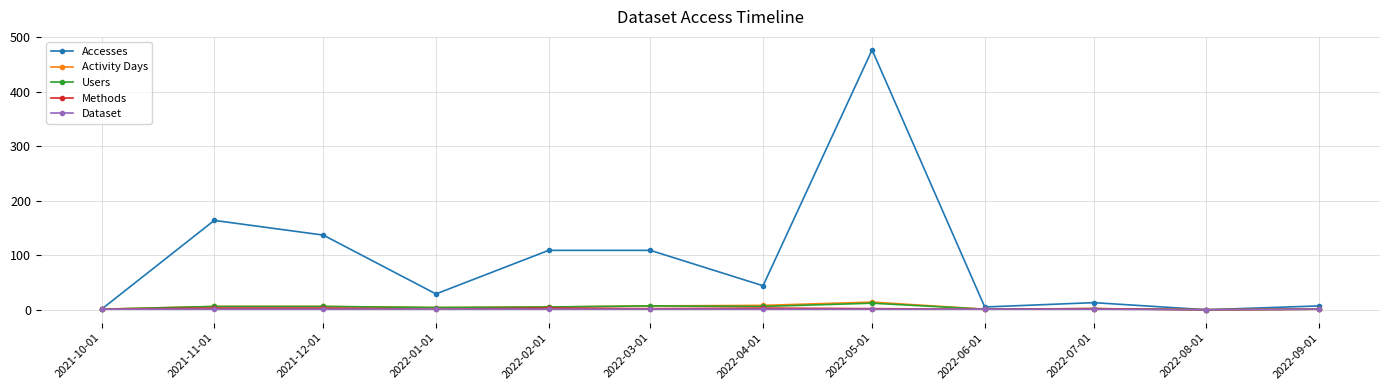

At which category does Accesses reach its first local peak?

2021-11-01